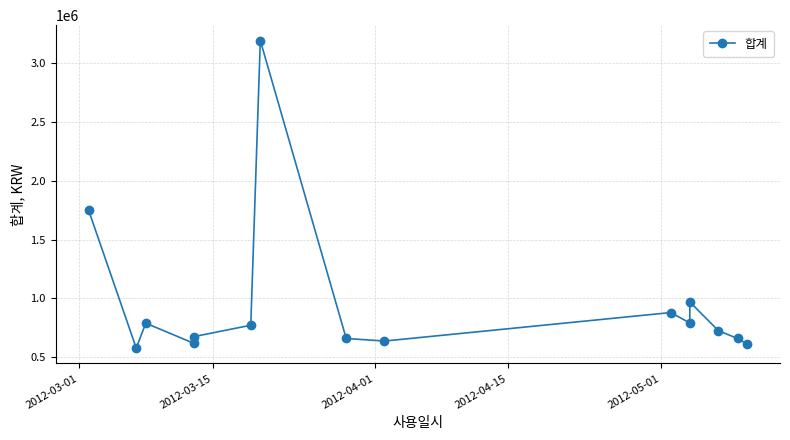

The value at 2012-04-15 is 427502. True or false?

False